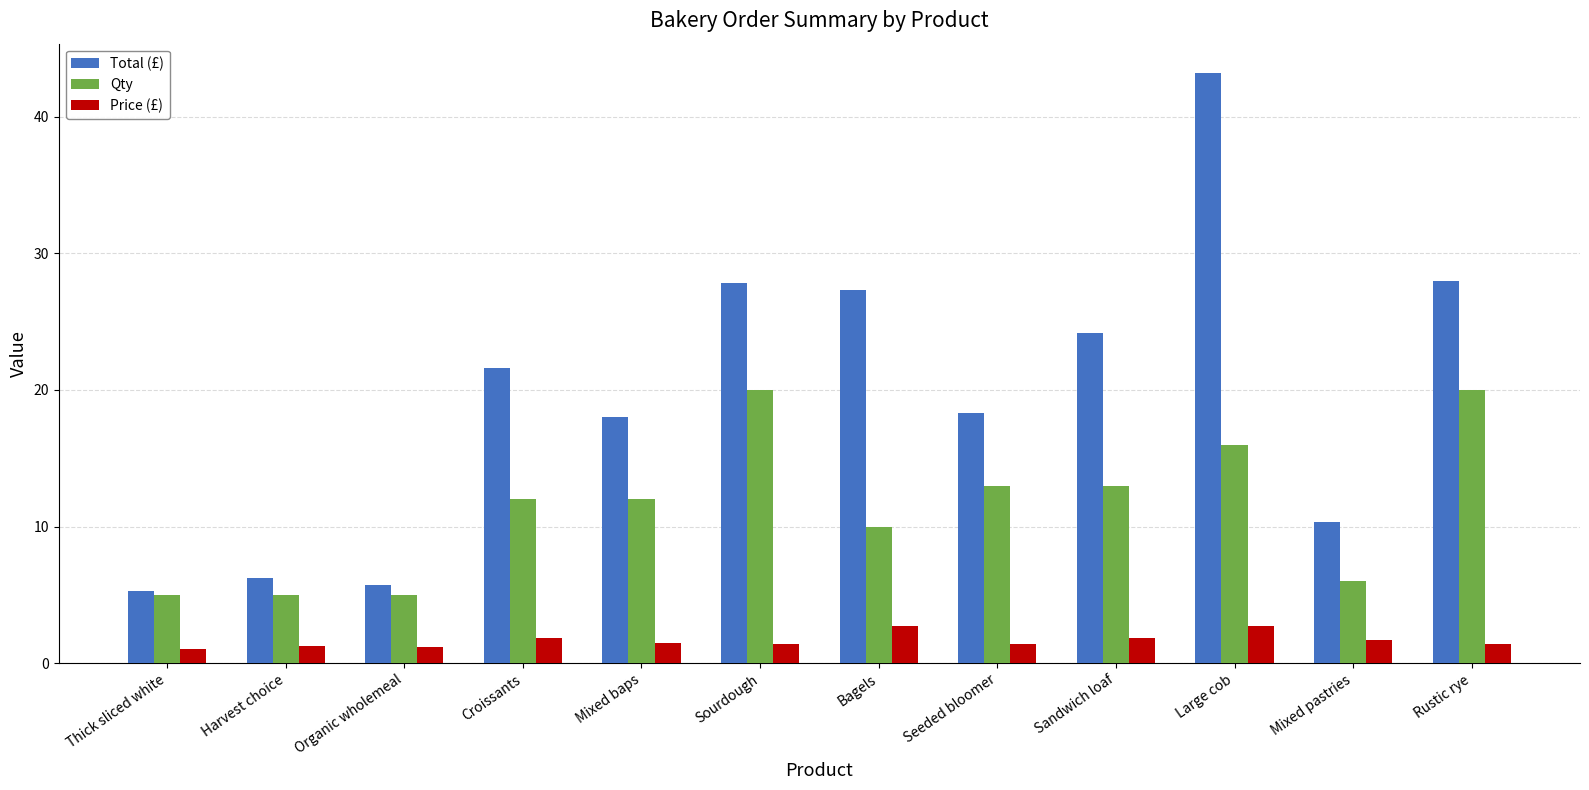

At how many categories does at least one series exceed 16?

8